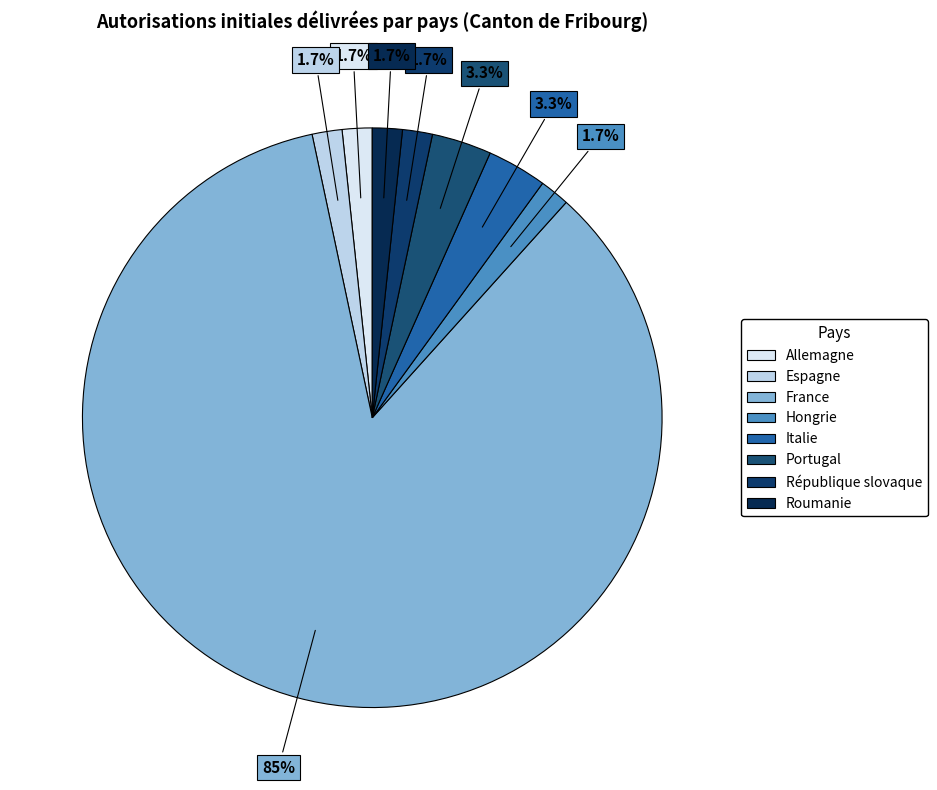

How many segments does this pie chart have?

8